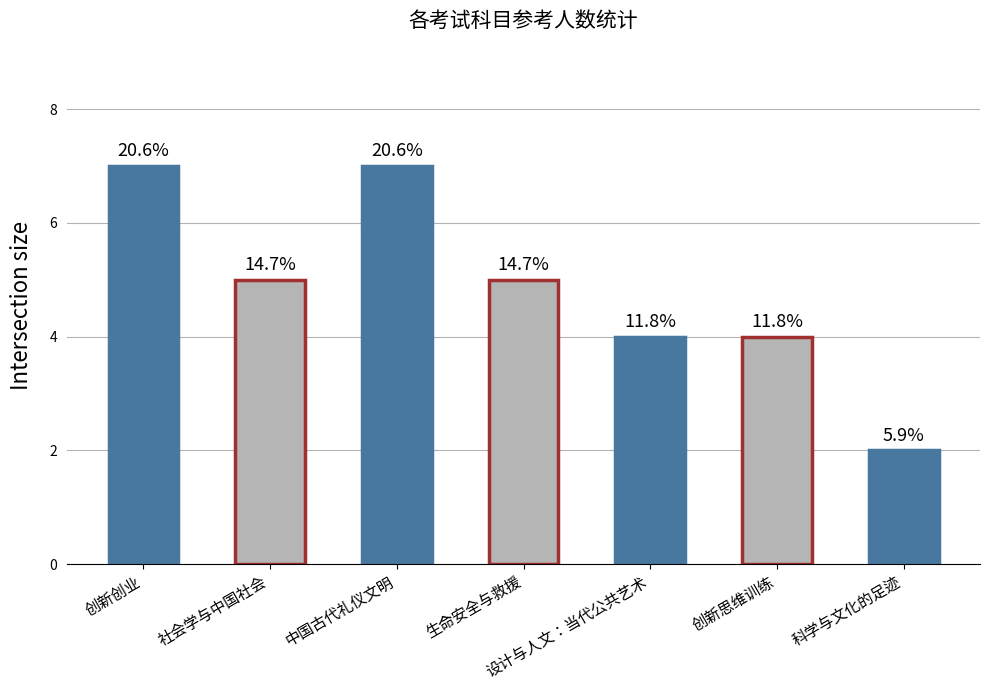

Are the bars horizontal?

No